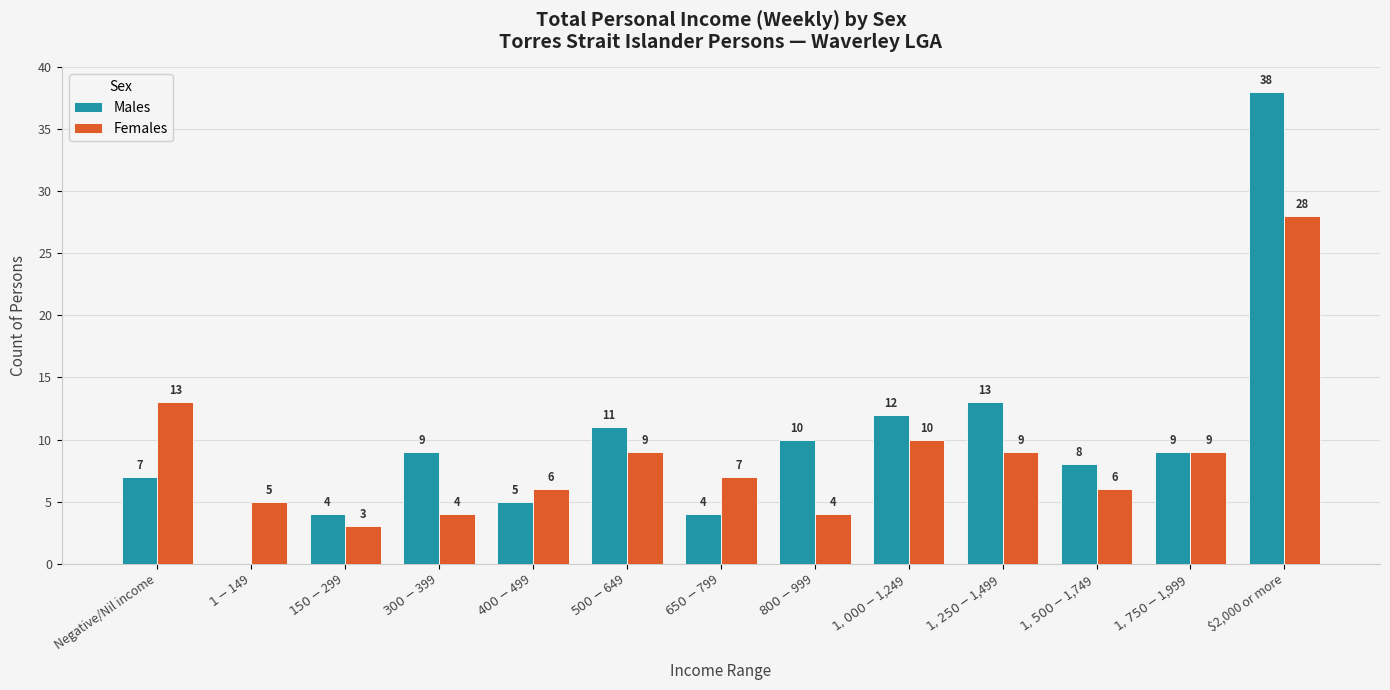

At which category does the chart reach its peak across all series?

$2,000 or more